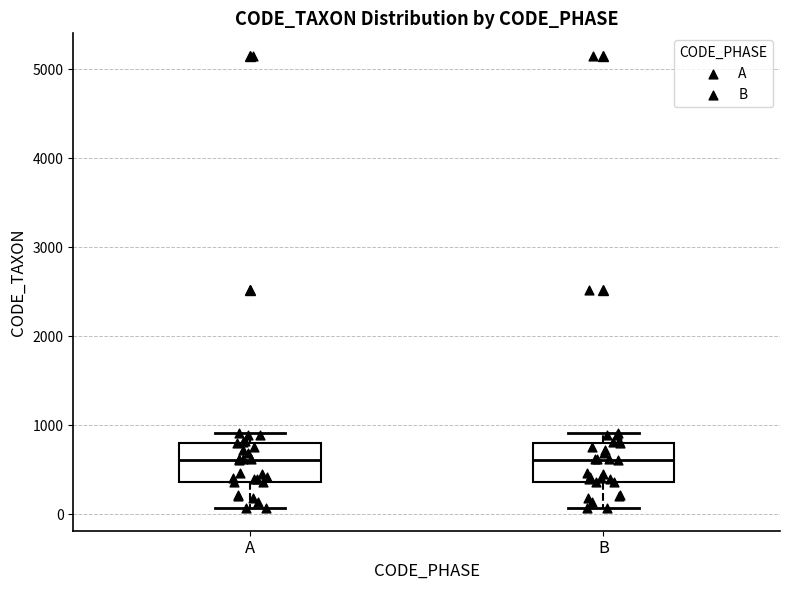

Where does the upper whisker of the box for A end on the y-axis? The values are not printed on the chart, so give them approximately, as read against the axis.

900